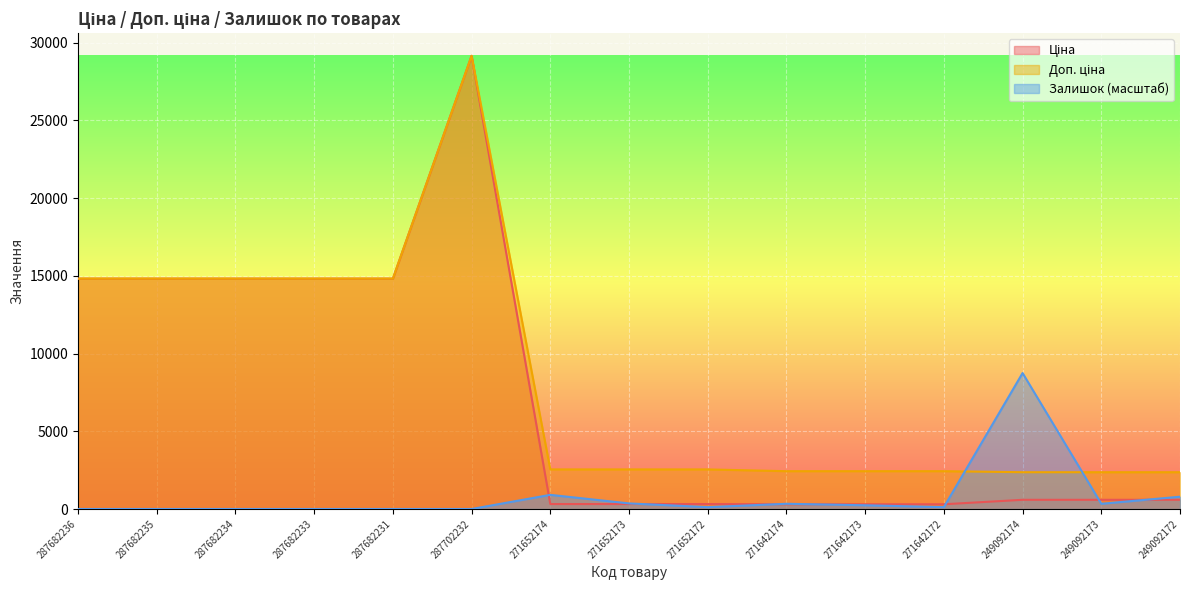

How many series are shown in this chart?

3